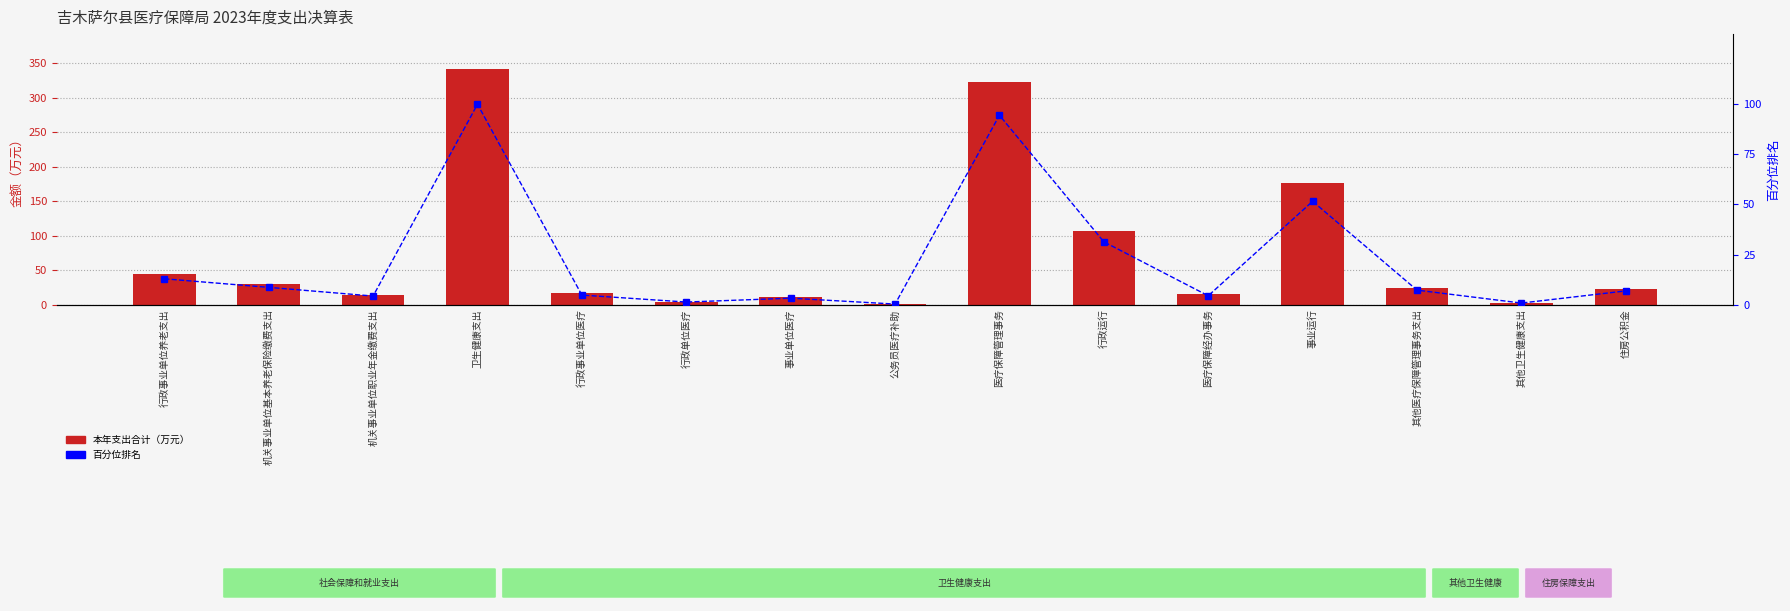

What are all the series names shown in the legend?

本年支出合计, 百分位排名